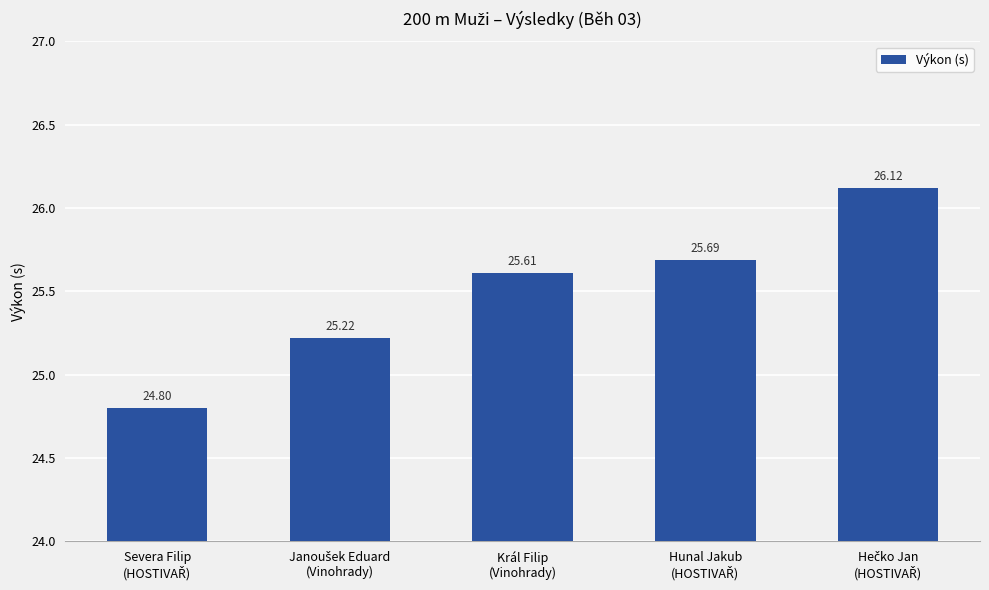

What is the difference between the maximum and minimum values?

1.3